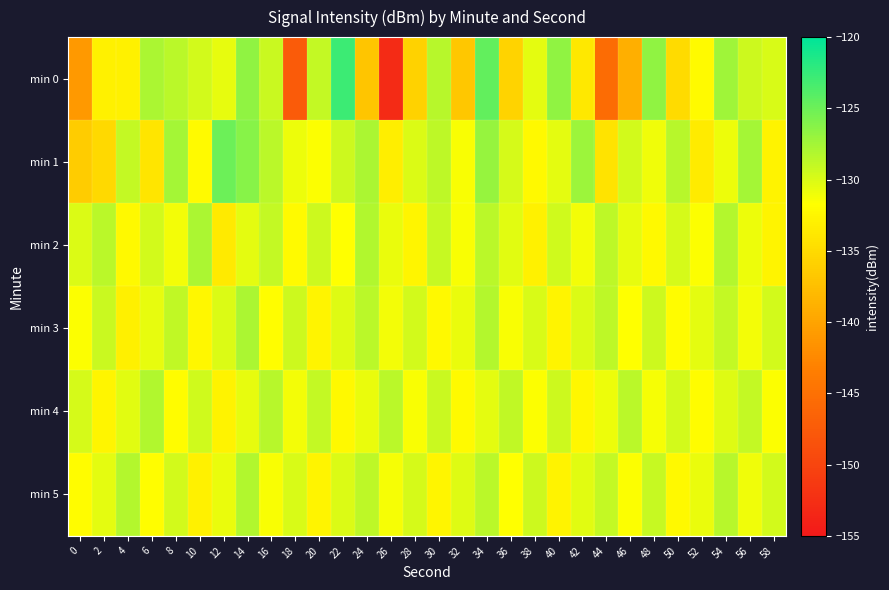

At which category is the sum across all series the highest?

34